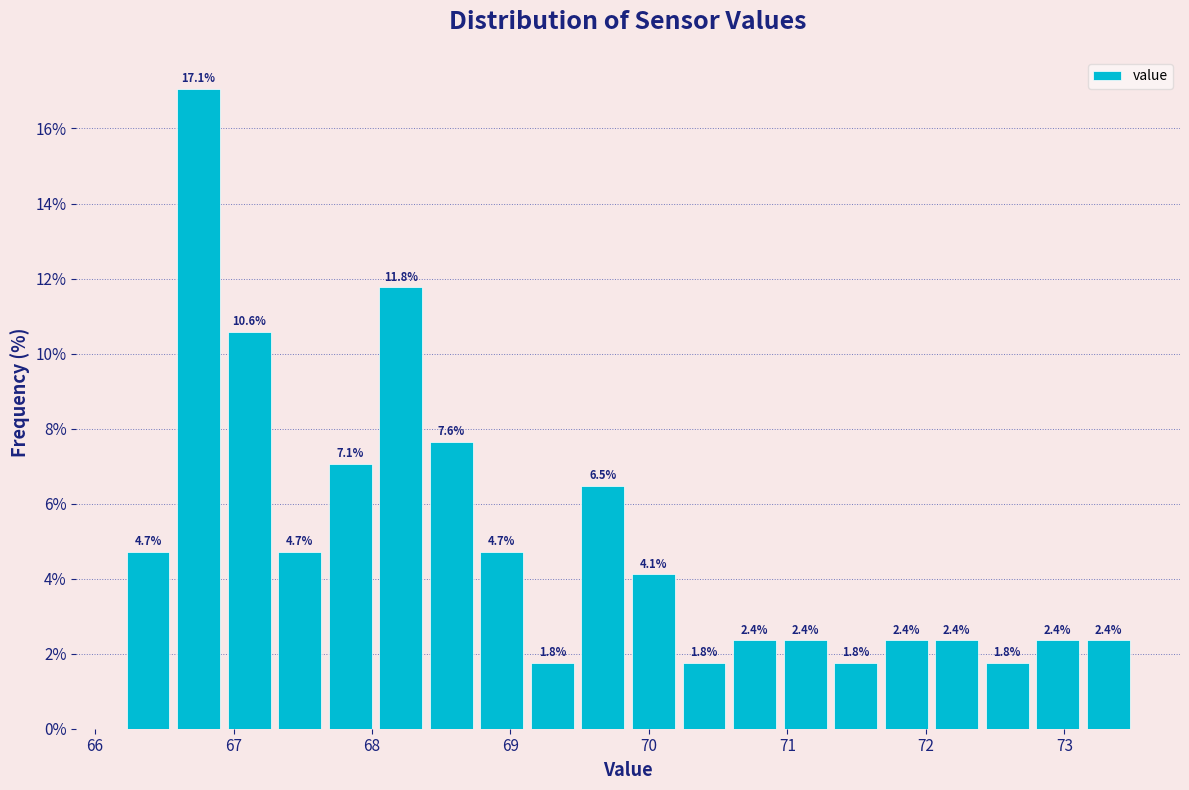

Read against the x-axis, roughly where is the centre of the tallest bar?

66.7